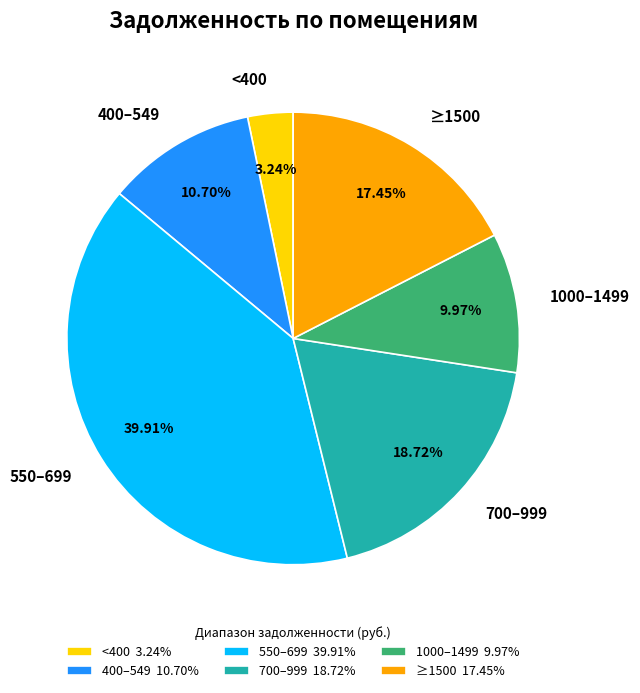

Is there a majority slice in this chart?

No